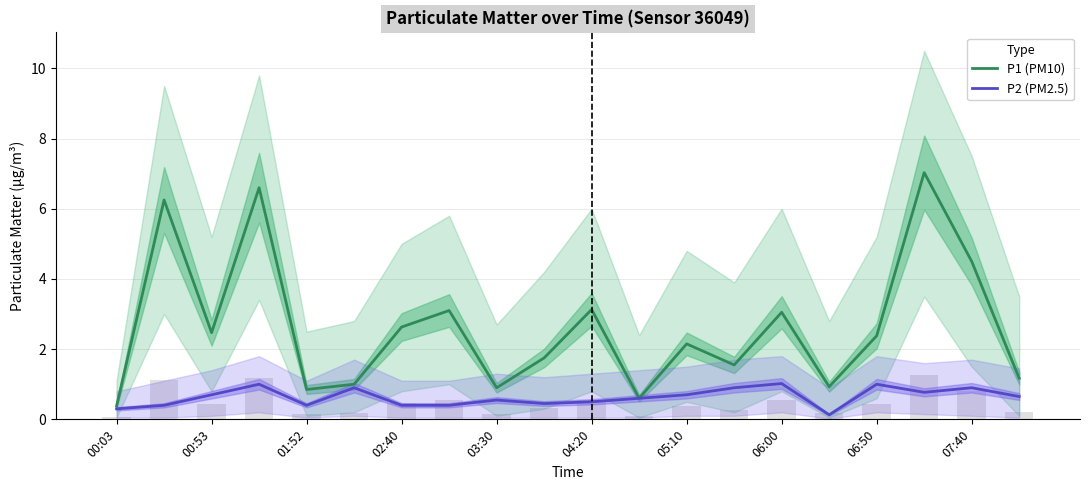

How many groups of bars are there?

20